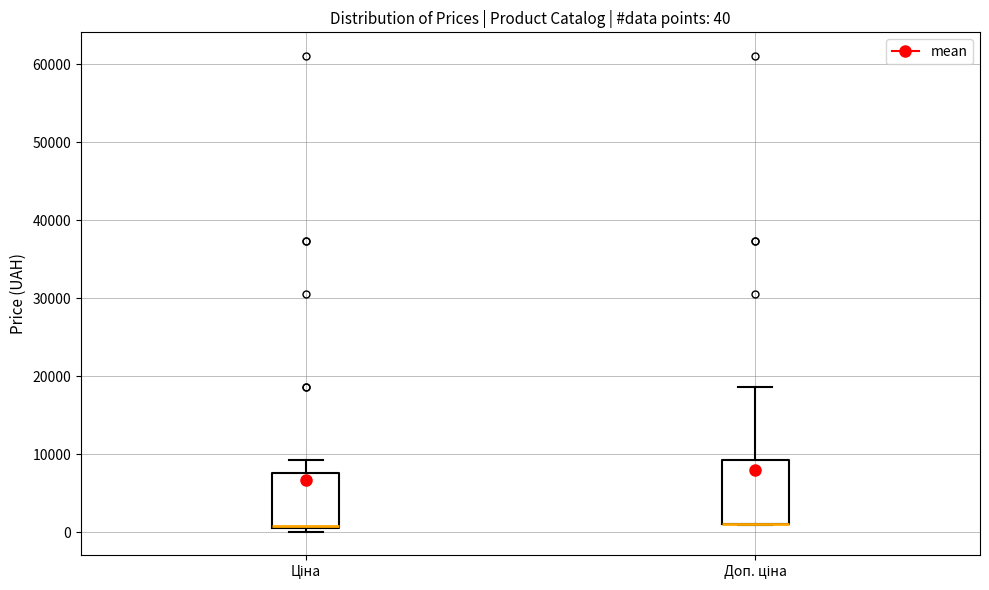

Which box is the tallest, from its lower edge to its upper edge?

Доп. ціна